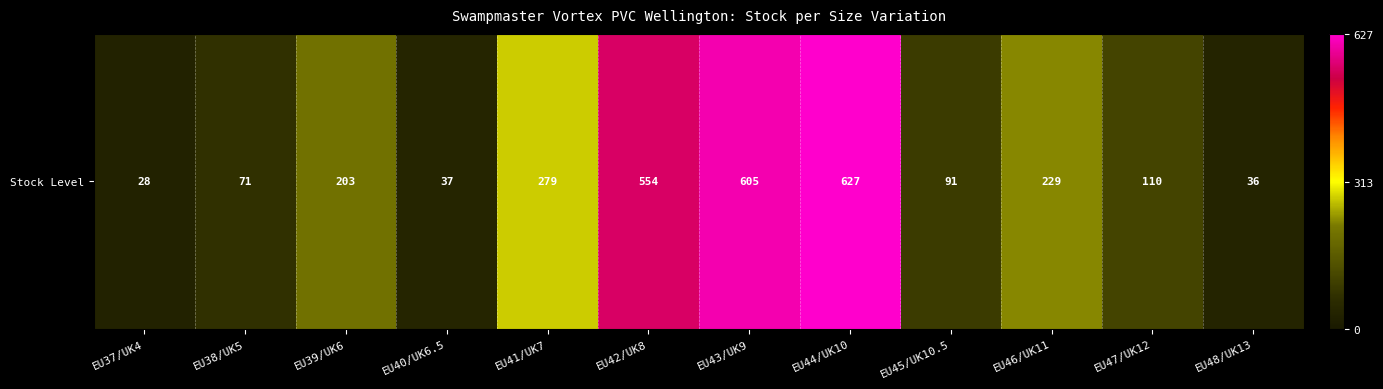

Which label corresponds to the smallest value in the chart?

EU37/UK4